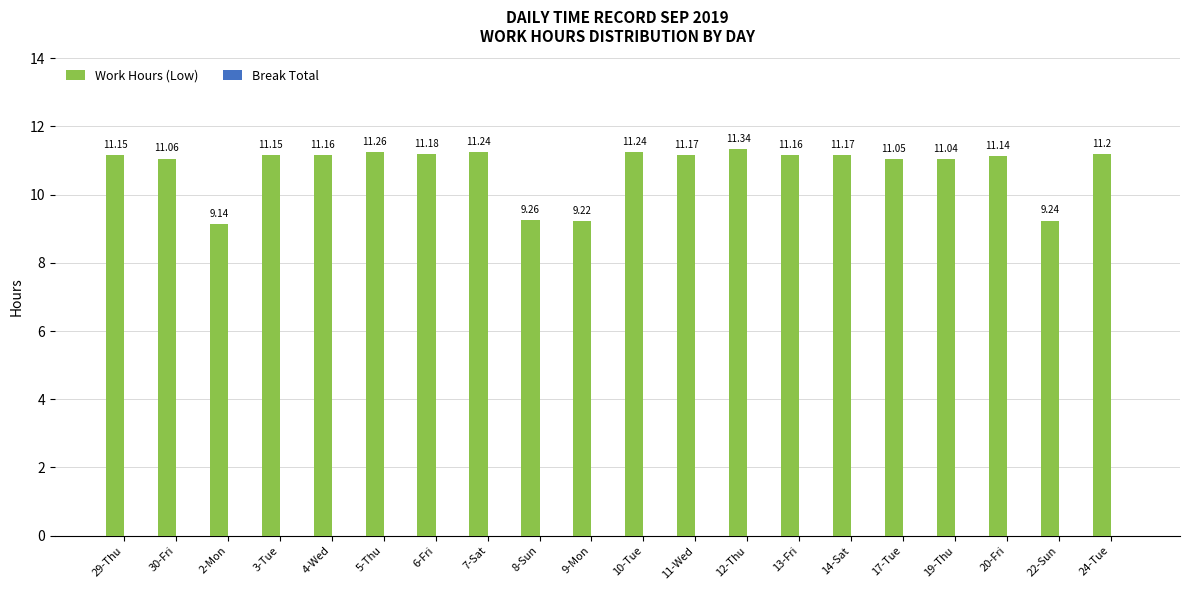

What is the difference between the second highest and minimum values?

2.1